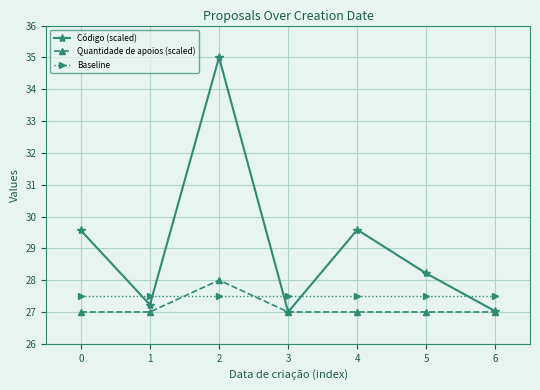

In Código (scaled), how many points are higher than both neighbors (excluding endpoints)?

2